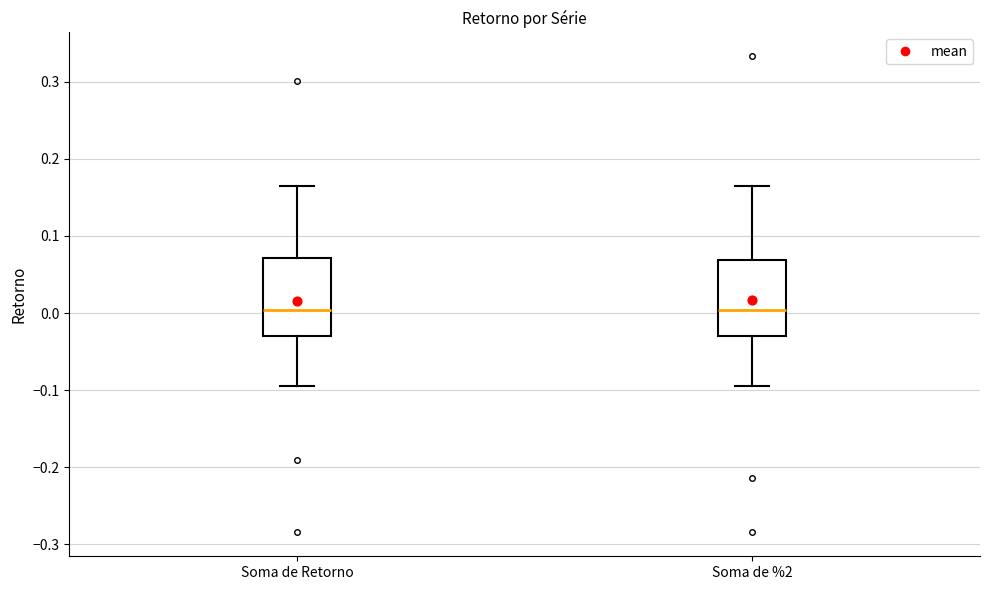

Where is the upper edge of the box for Soma de Retorno on the y-axis? The values are not printed on the chart, so give them approximately, as read against the axis.

0.07